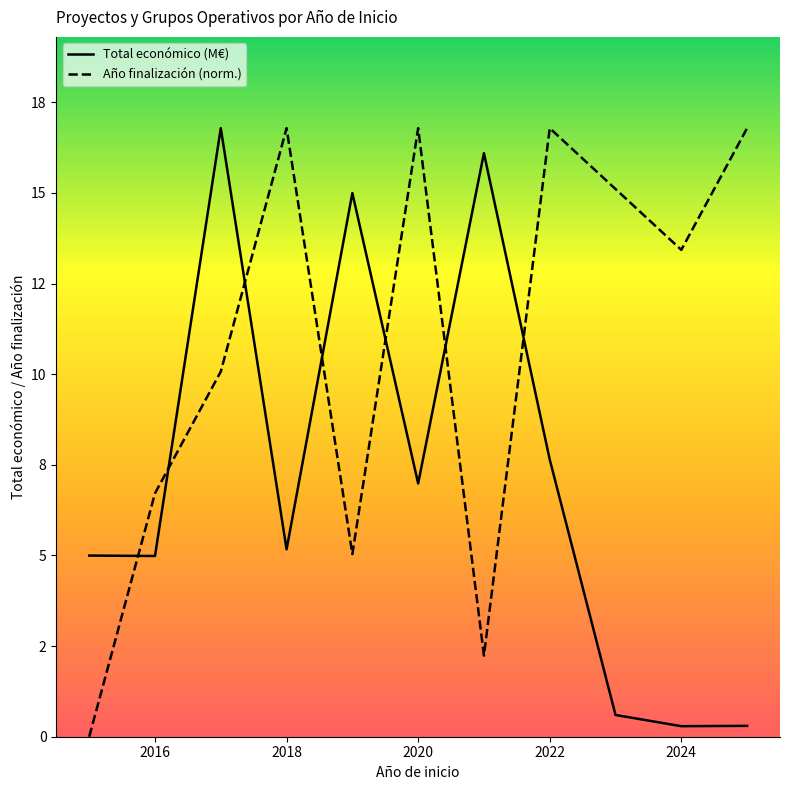

How many distinct data groups are displayed?

2